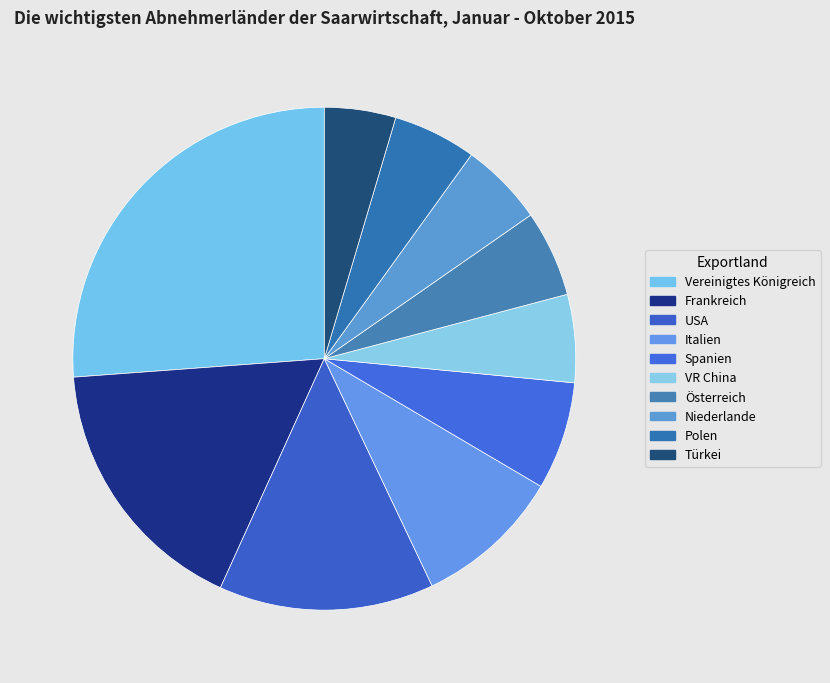

How many segments does this pie chart have?

10